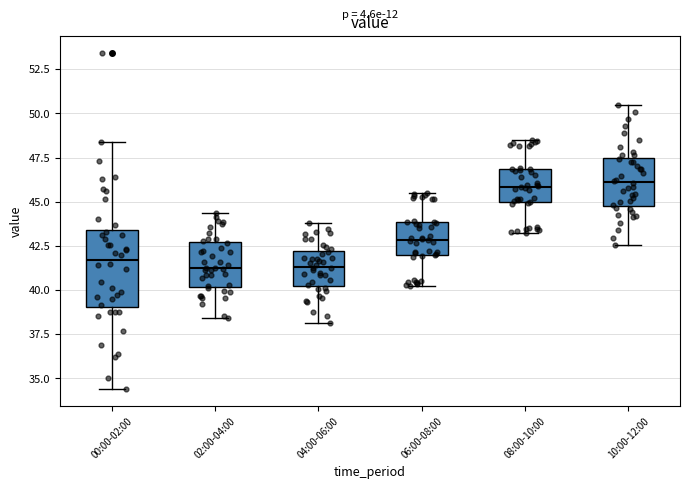

Reading left to right, read every box against the y-axis: the position of its median line, the range the box covers, and the ends of its whiskers. The values are not printed on the chart, so give them approximately, as read against the axis.

00:00-02:00: median 41.5, box 39.0 to 43.5, whiskers 34.5 to 48.5
02:00-04:00: median 41.0, box 40.0 to 42.5, whiskers 38.5 to 44.5
04:00-06:00: median 41.5, box 40.0 to 42.0, whiskers 38.0 to 44.0
06:00-08:00: median 43.0, box 42.0 to 44.0, whiskers 40.0 to 45.5
08:00-10:00: median 46.0, box 45.0 to 47.0, whiskers 43.0 to 48.5
10:00-12:00: median 46.0, box 45.0 to 47.5, whiskers 42.5 to 50.5